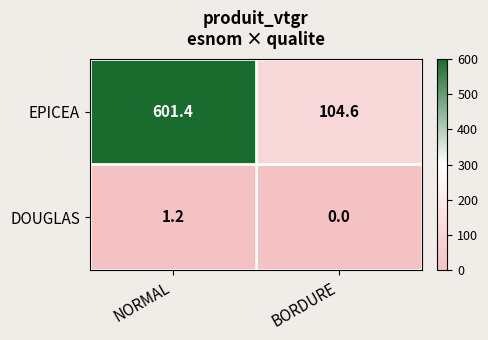

At BORDURE, list the series in order from smallest to largest.

DOUGLAS, EPICEA